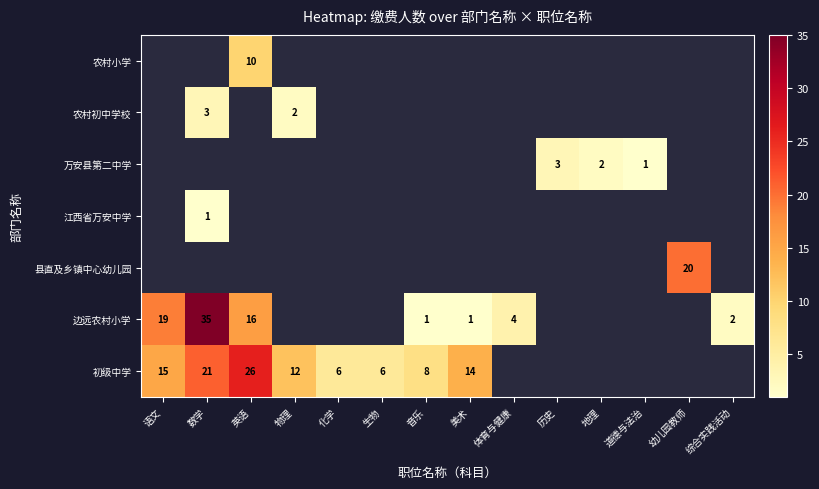

Count the number of categories in the chart.

14